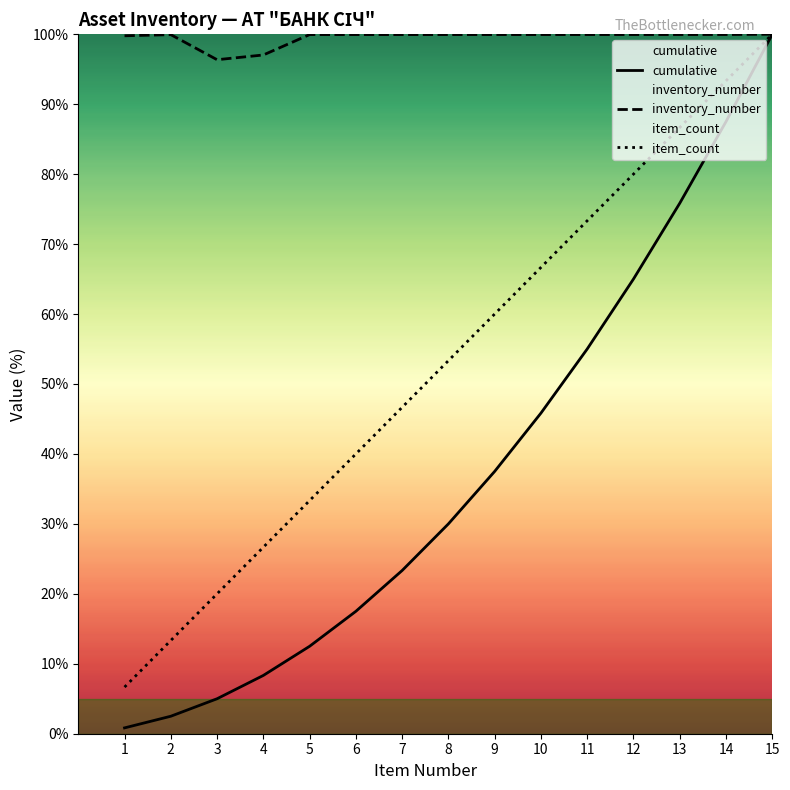

What are all the series names shown in the legend?

item_count, inventory_number, cumulative